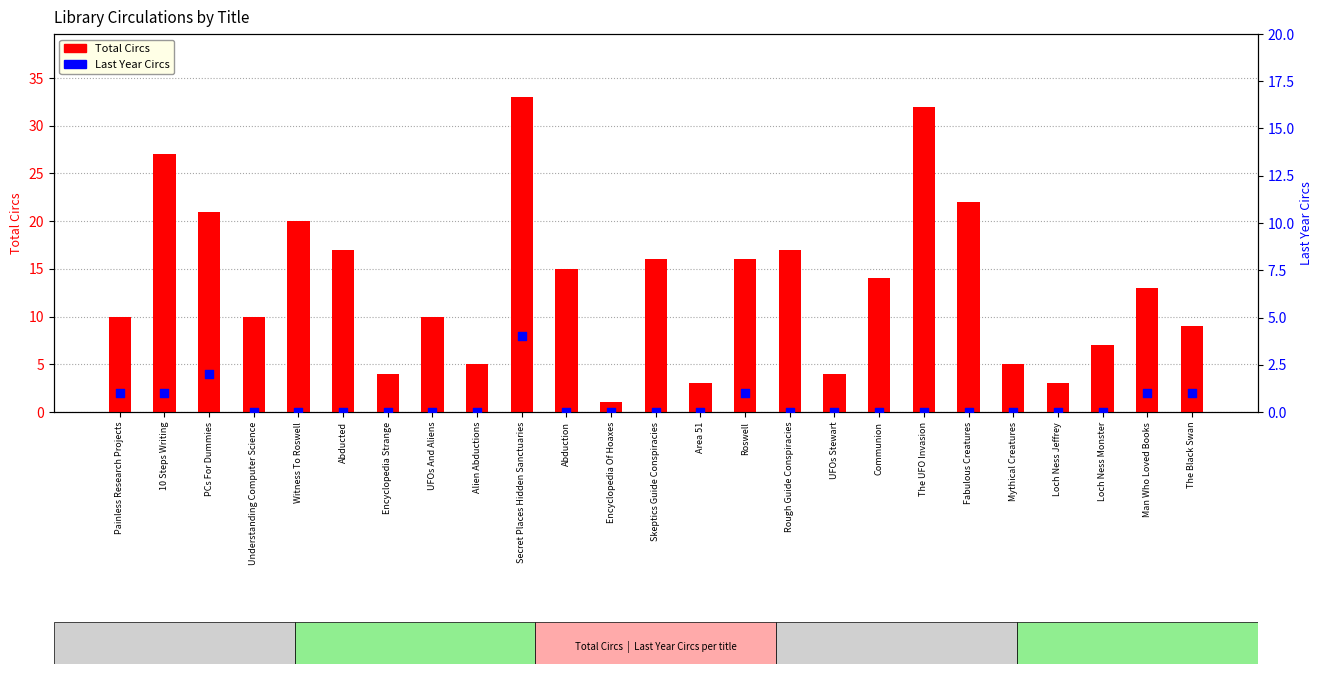

Which series has the largest total across all categories?

Total Circs